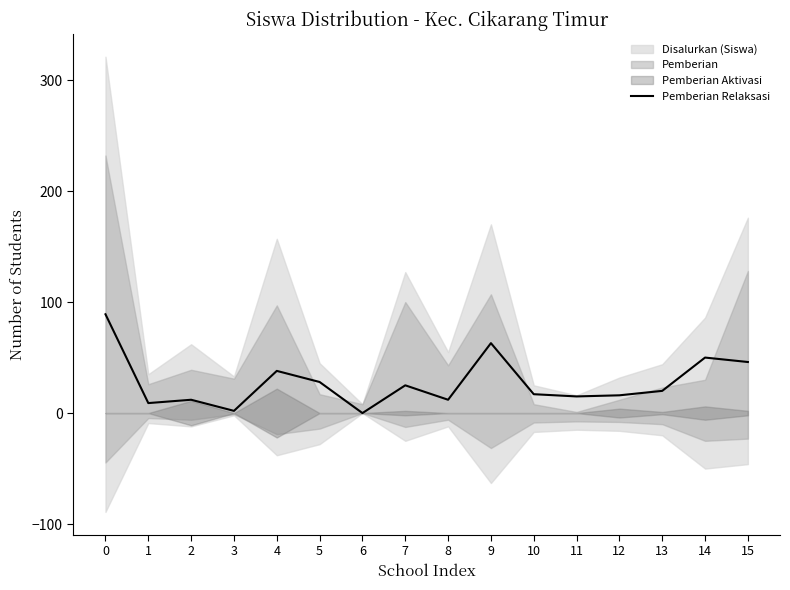

What is the change in value from 6 to 15?

+46